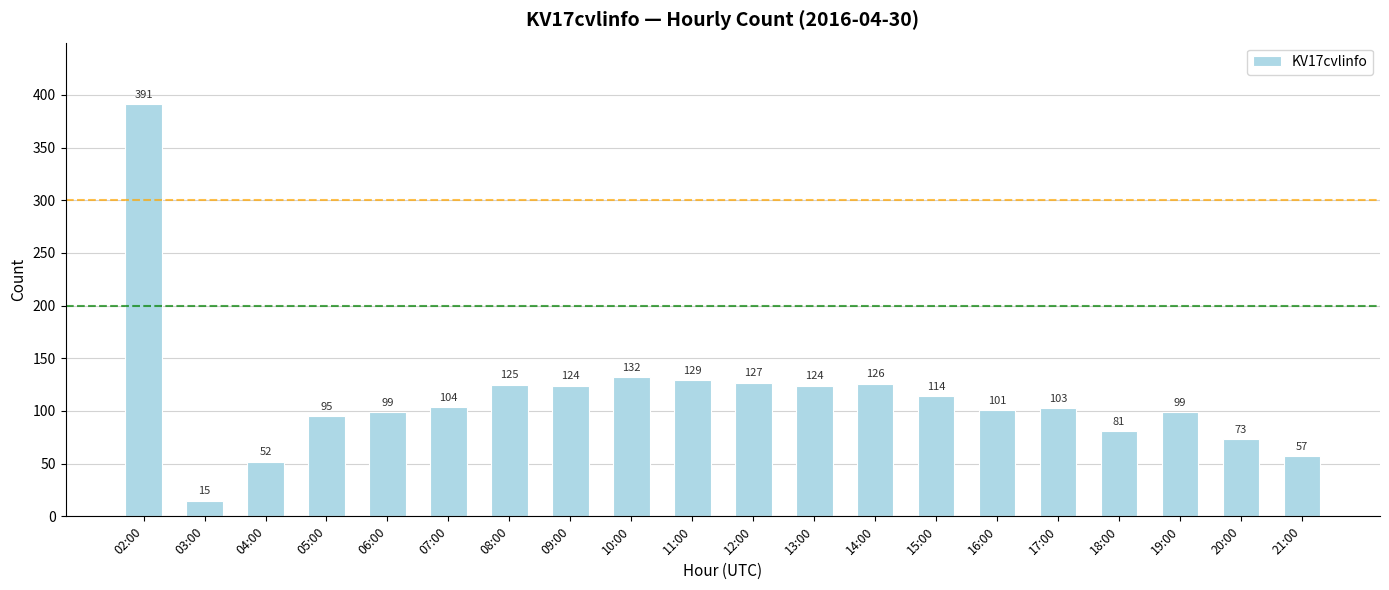

How many distinct data groups are displayed?

1